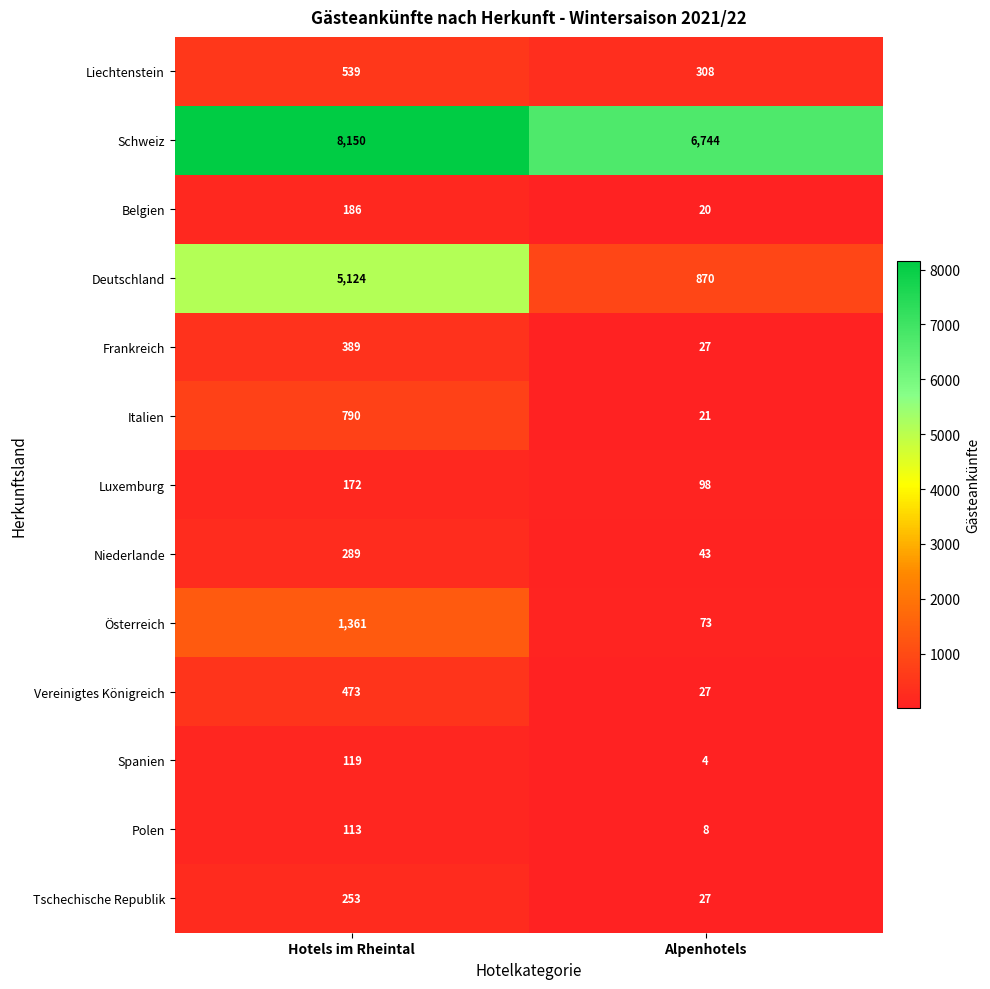

What is the difference between the maximum and minimum values in the Schweiz series?

1406